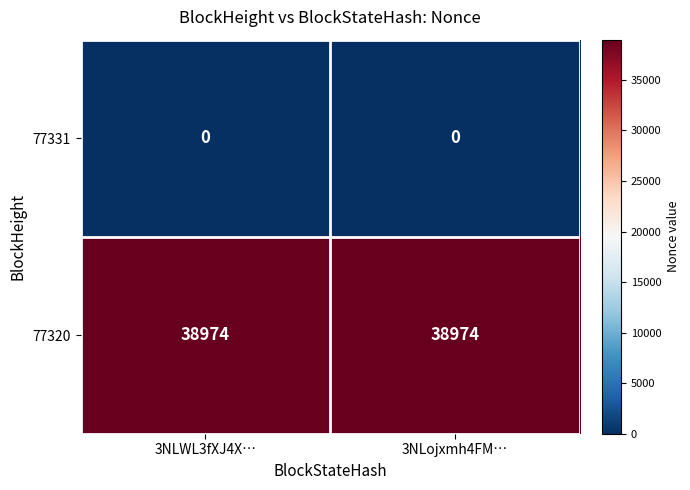

List the series in order of their peak value, lowest first.

77331, 77320